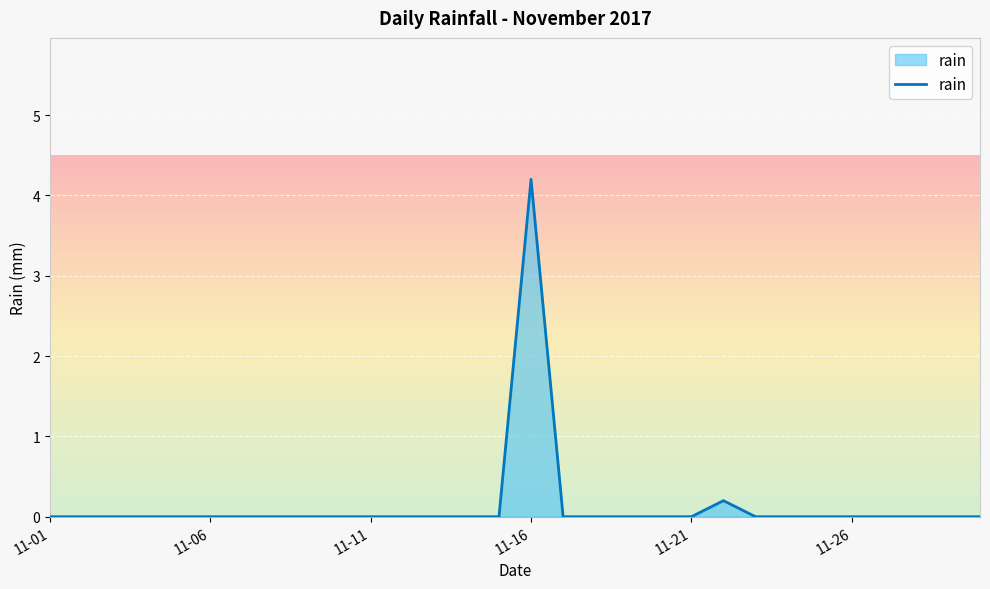

How many lines are shown in the chart?

1